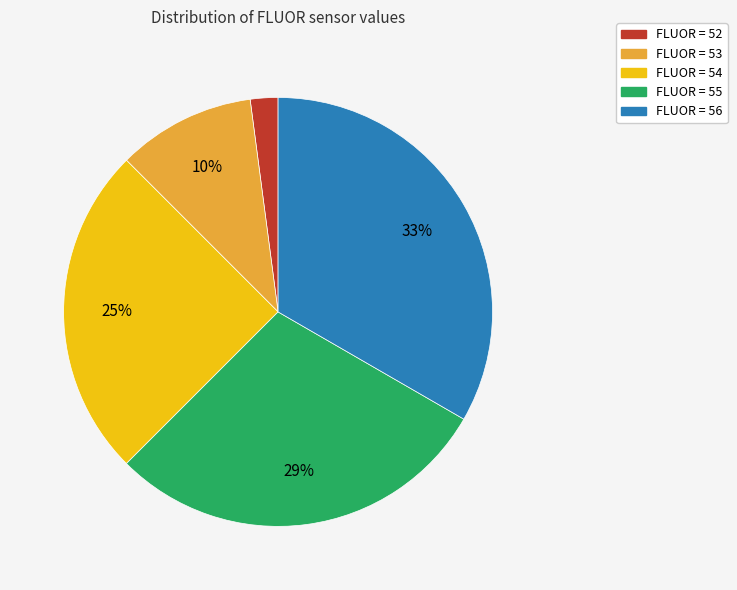

Count the number of slices in the pie.

5